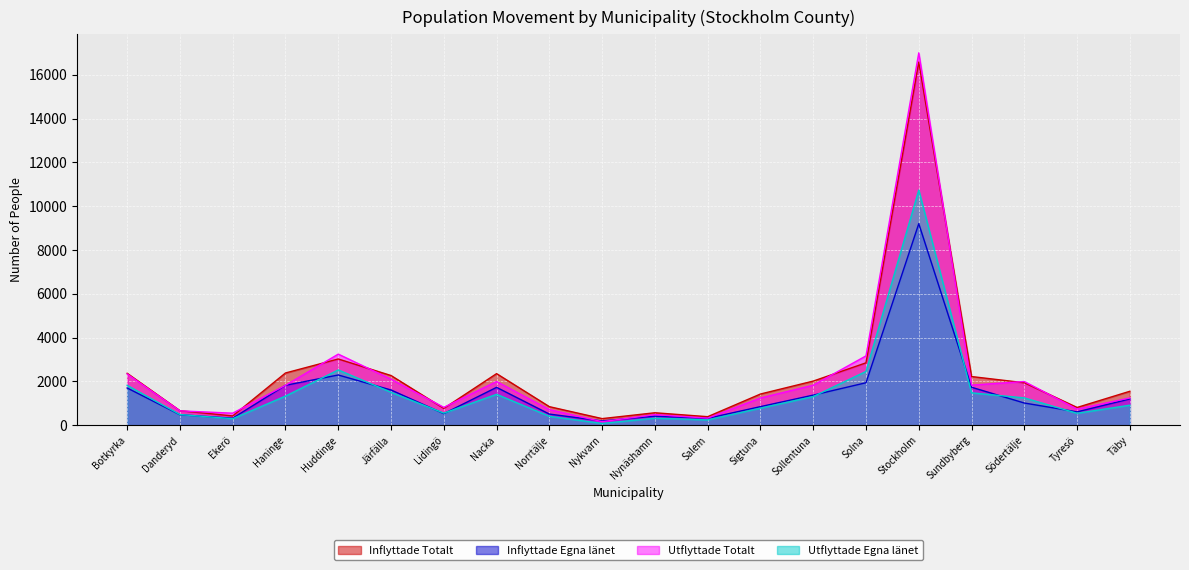

List the series in order of their peak value, lowest first.

Inflyttade Egna länet, Utflyttade Egna länet, Inflyttade Totalt, Utflyttade Totalt